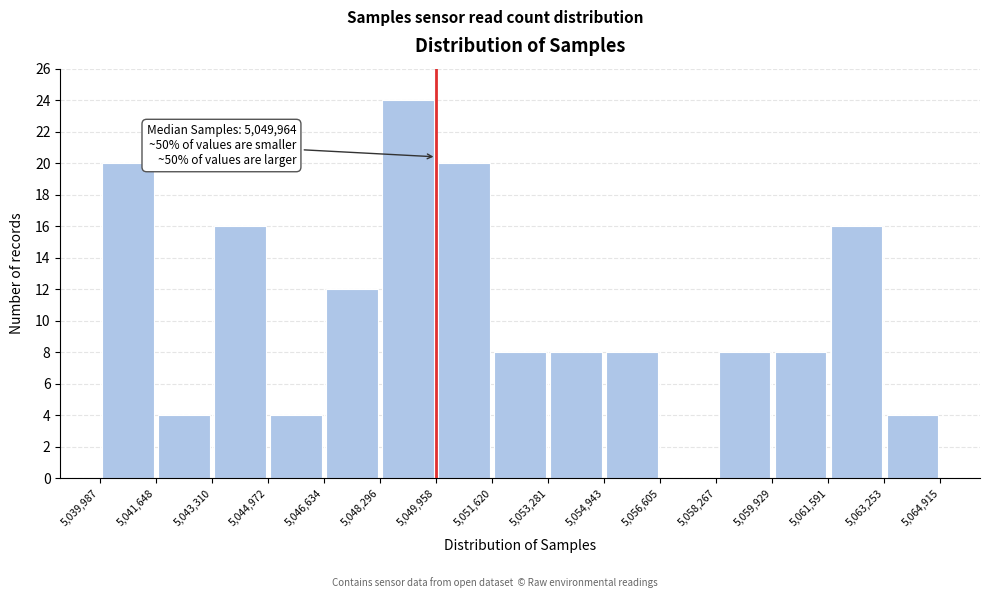

Which range on the x-axis has the tallest bar?

5,048,296 to 5,049,958